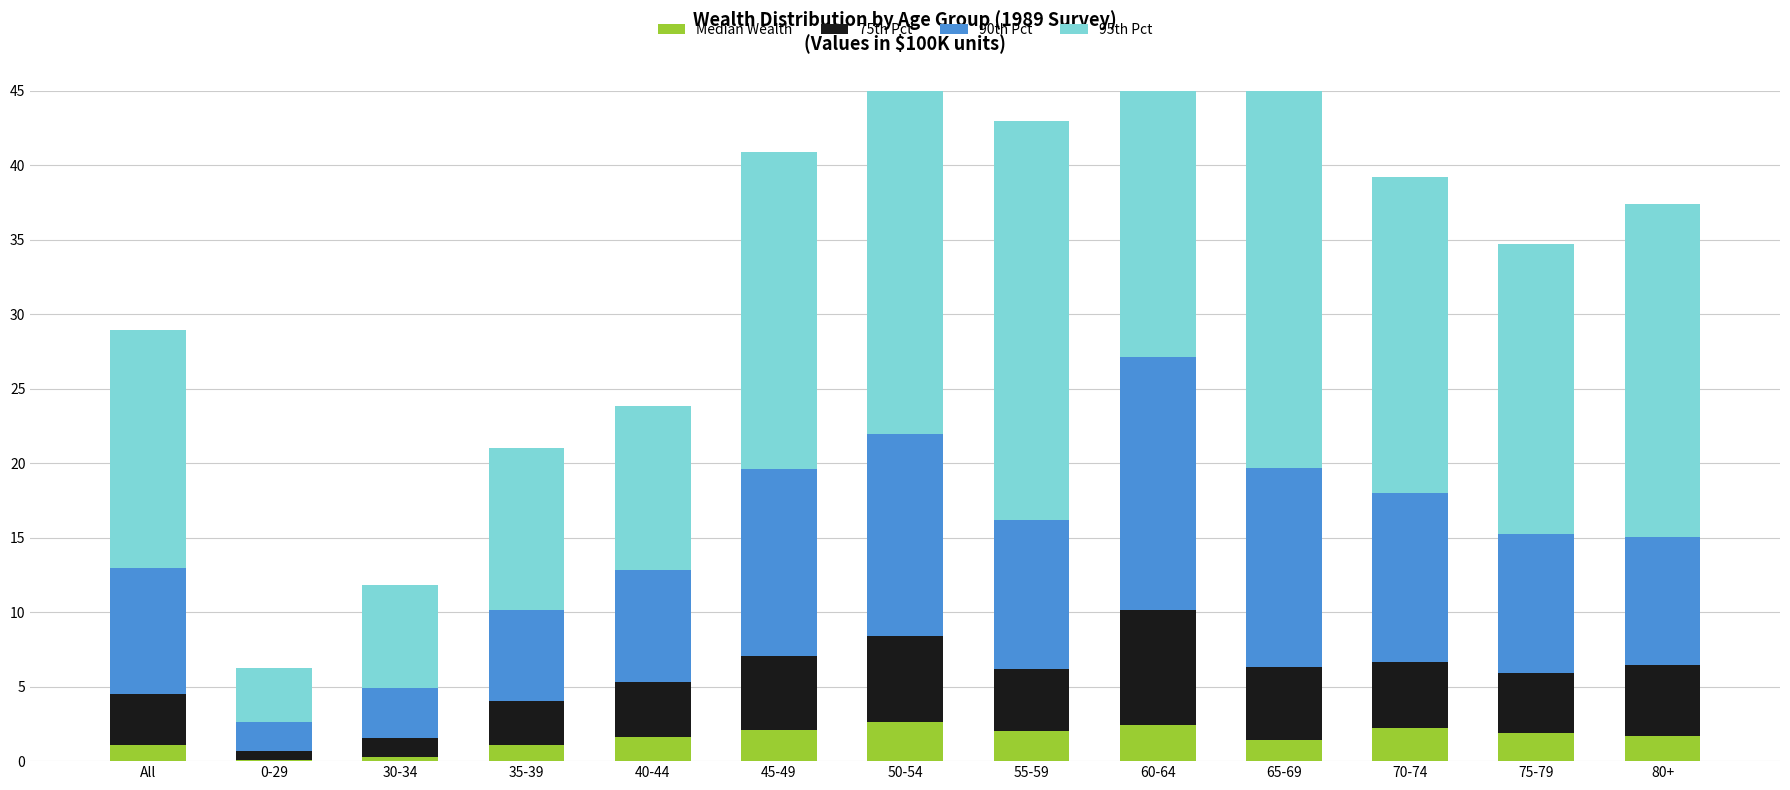

Which category has the lowest value in the 95th Pct series?

0-29